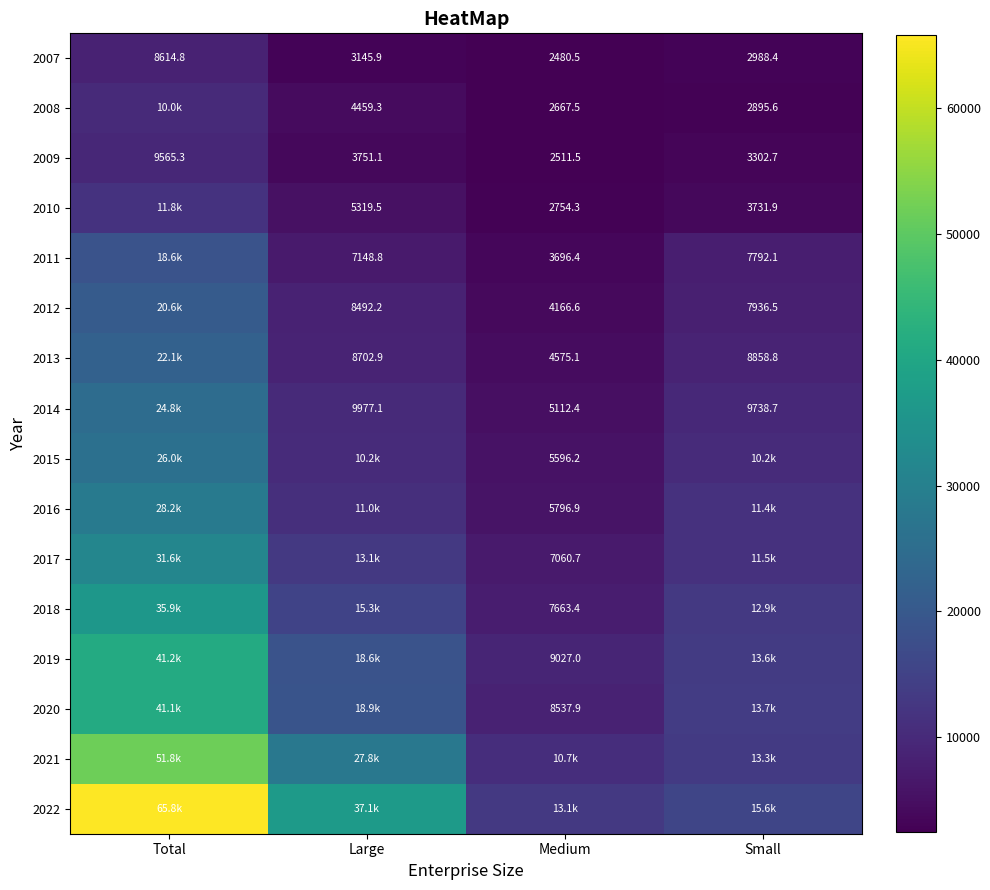

What is the difference between the maximum and minimum values in the 2009 series?

7053.8